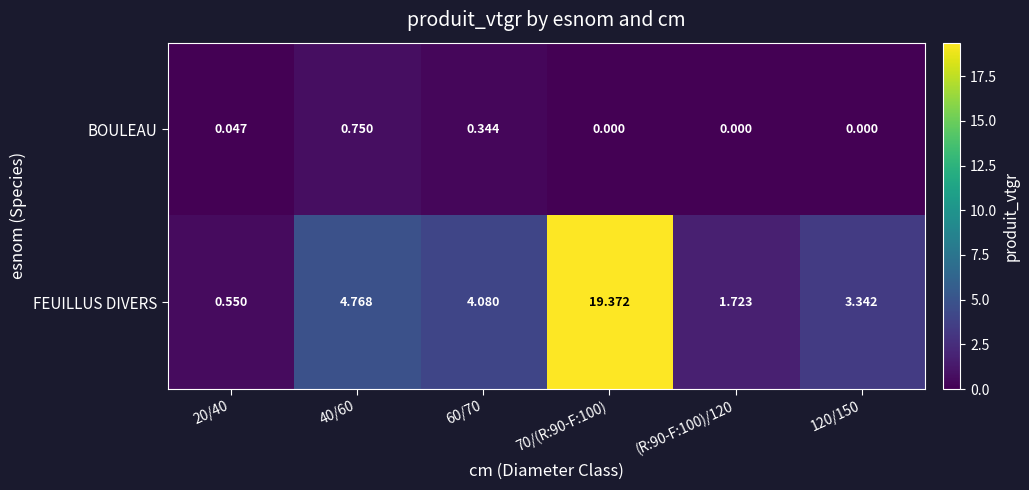

Which series has the largest range (max minus min)?

FEUILLUS DIVERS